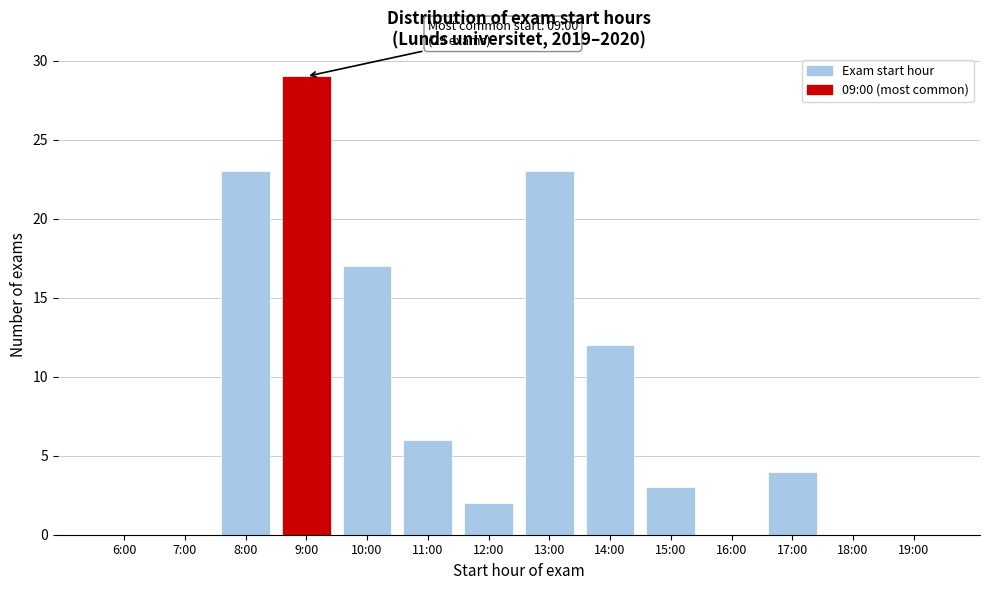

Reading left to right, transcribe all the data shown in this chart.

6:00=0	7:00=0	8:00=23	9:00=29	10:00=17	11:00=6	12:00=2	13:00=23	14:00=12	15:00=3	16:00=0	17:00=4	18:00=0	19:00=0